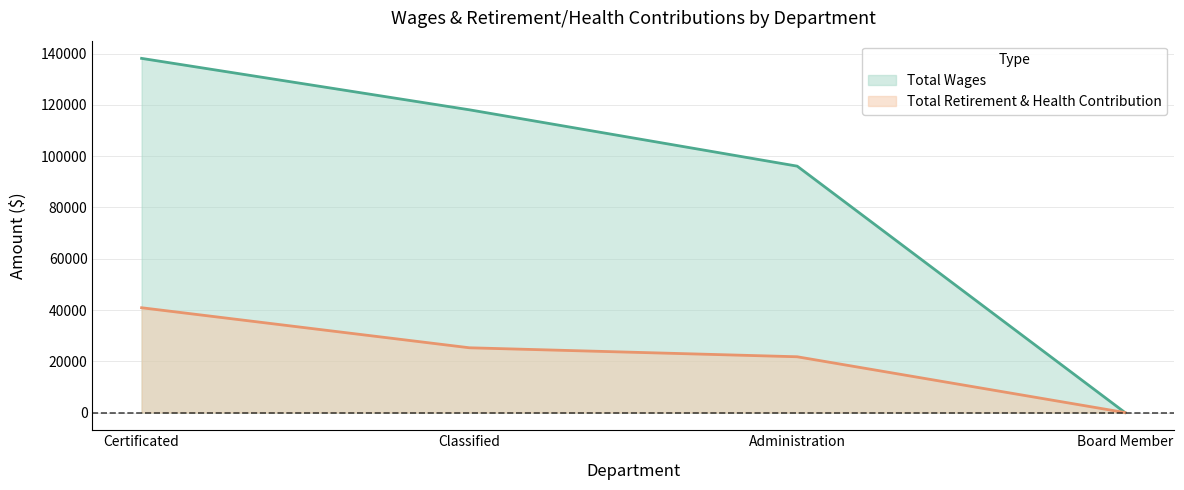

Is it true that Total Retirement & Health Contribution equals 11169 at Classified?

False